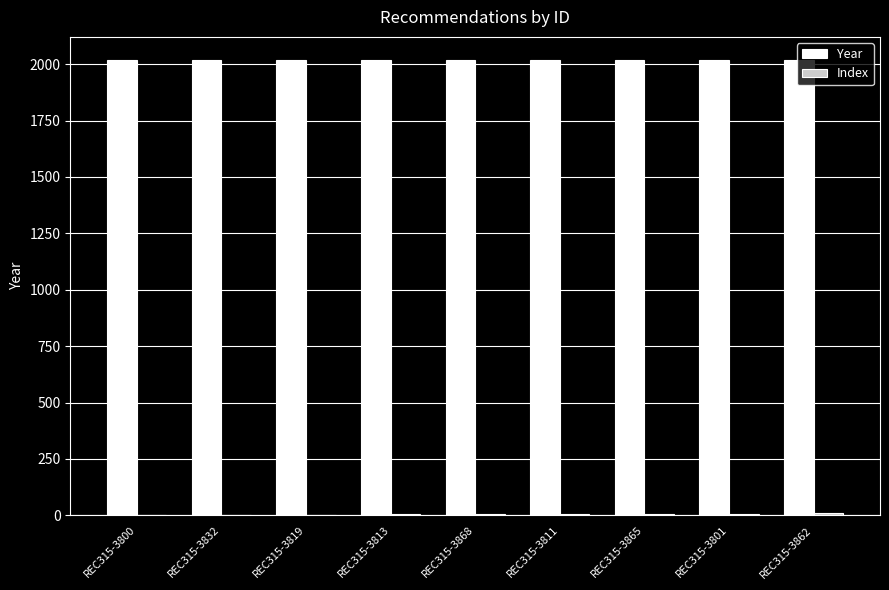

True or false: Year has a value of 2020 at REC315-3868.

True